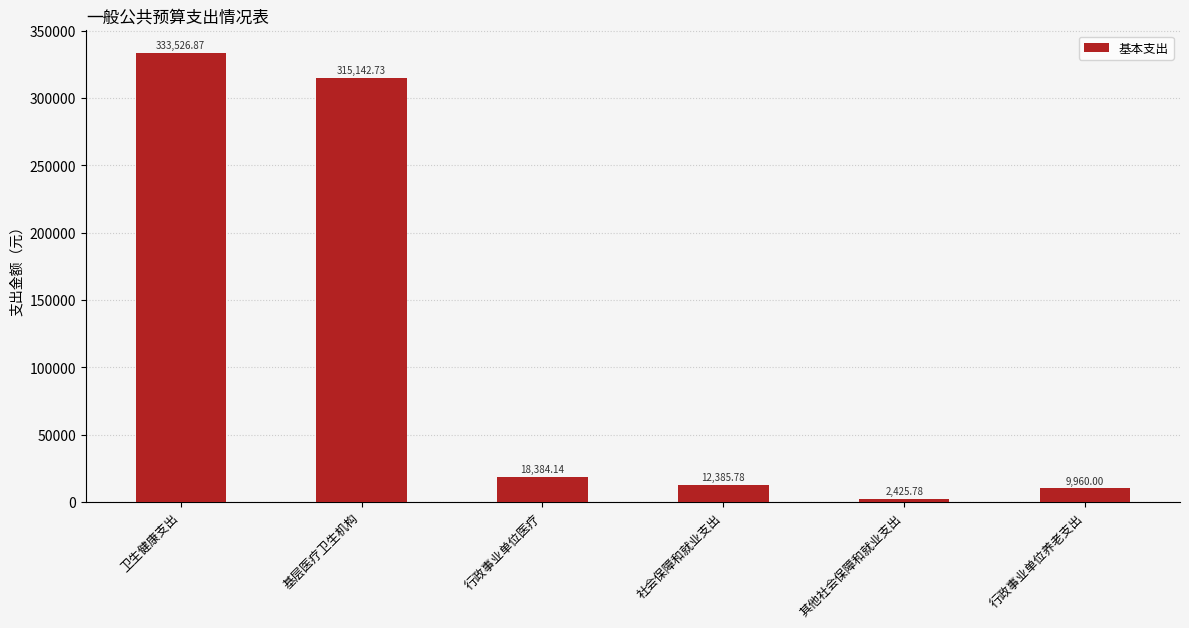

What position from the left is 社会保障和就业支出?

4